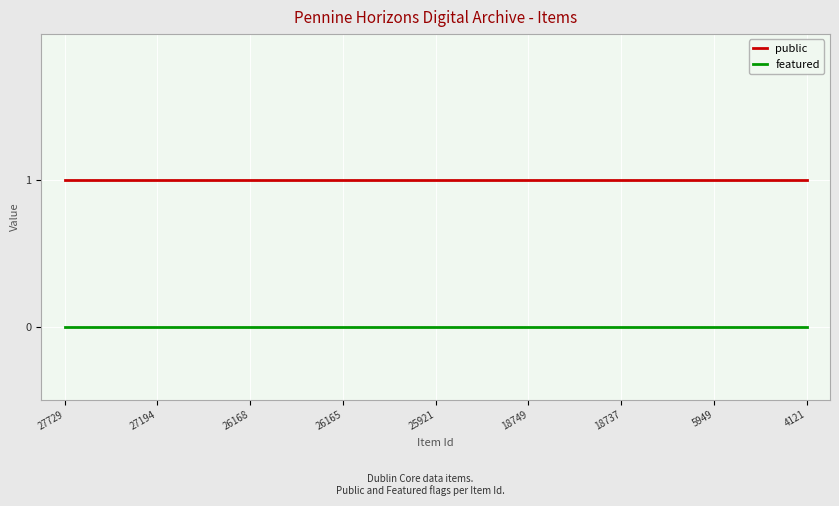

True or false: public and featured intersect in this chart.

False